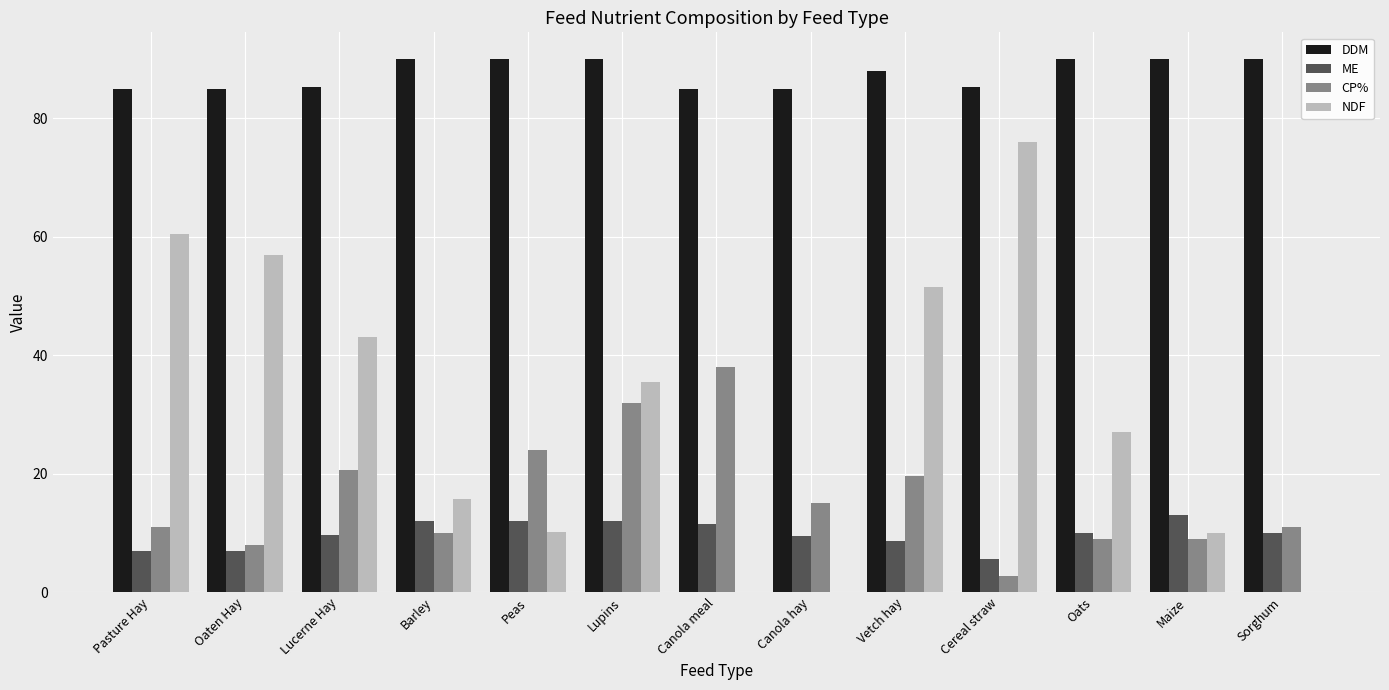

Between Lupins and Maize, which series saw the biggest shift?

NDF